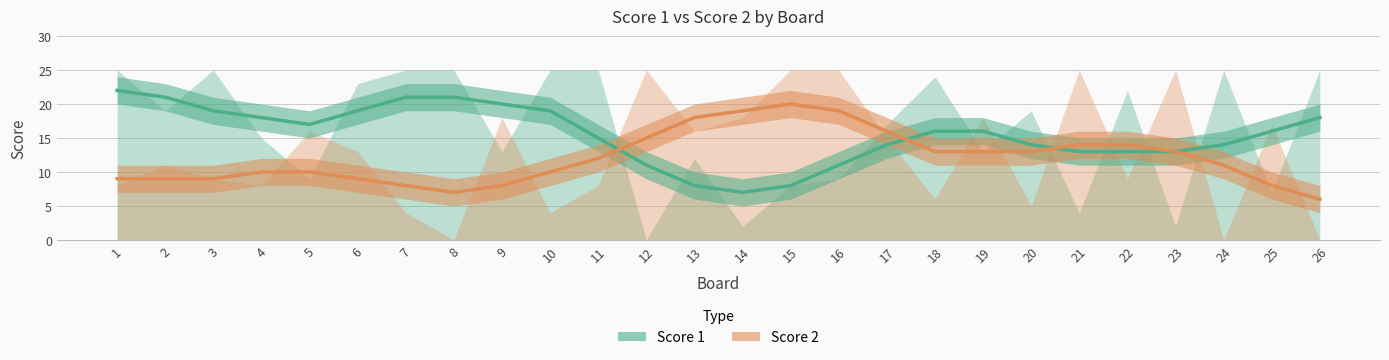

Is the value of Score 2 (trend) at 6 greater than the value of Score 1 (trend) at 9?

No